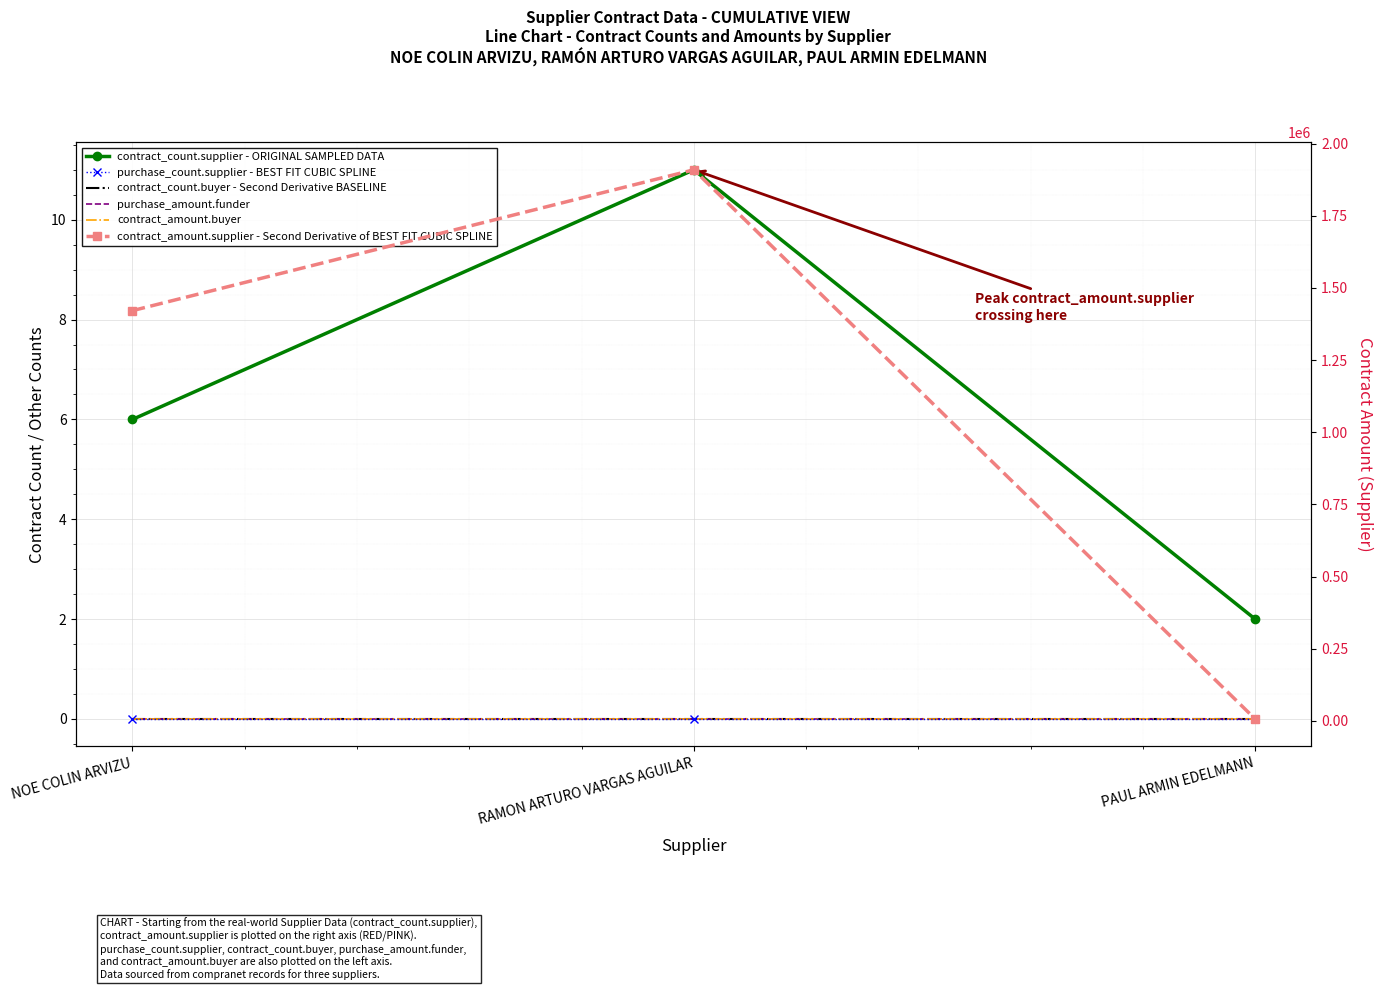

At which label does contract_amount.buyer reach its peak?

NOE COLIN ARVIZU